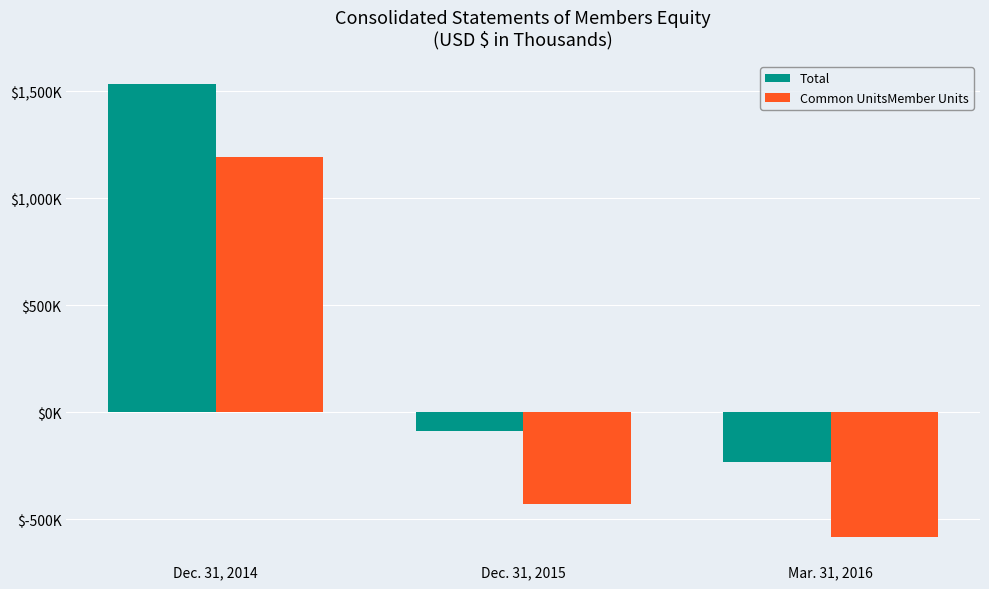

What is the spread (max minus min) of values at Mar. 31, 2016?

350306